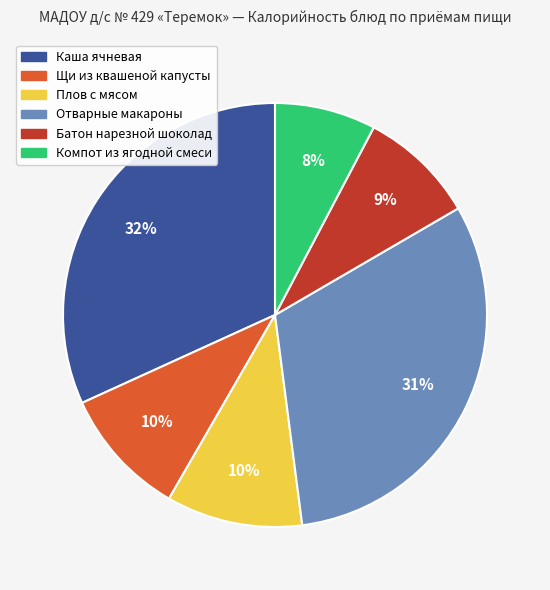

Between Батон нарезной шоколад and Плов с мясом, which is larger?

Плов с мясом